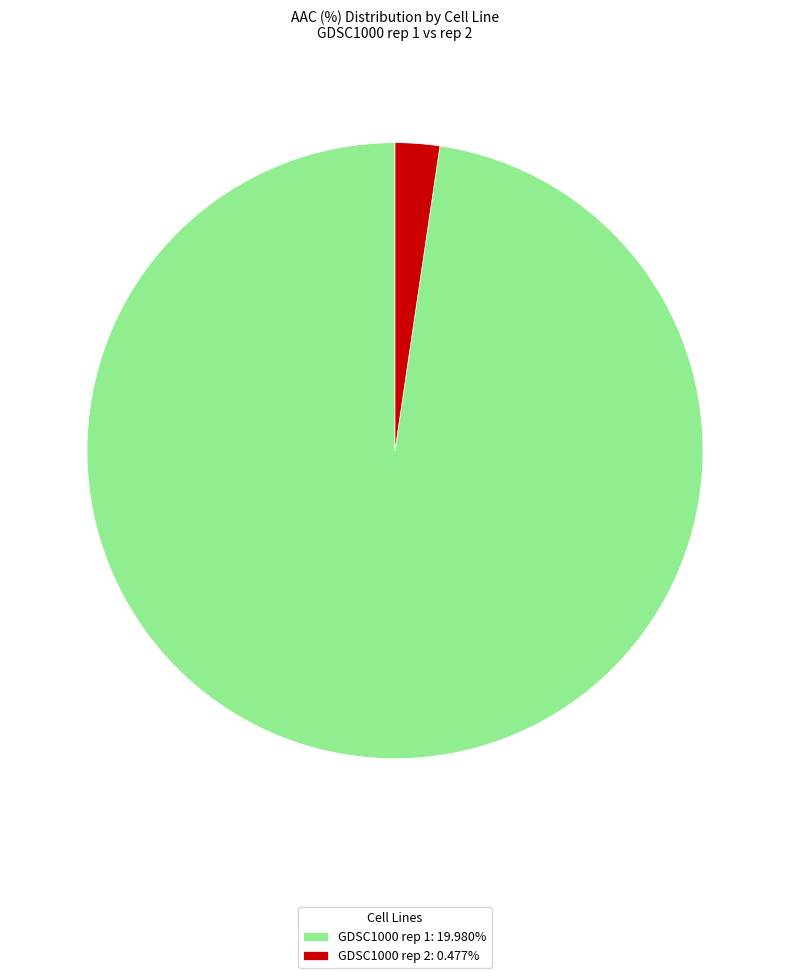

Does any single category account for the majority?

Yes